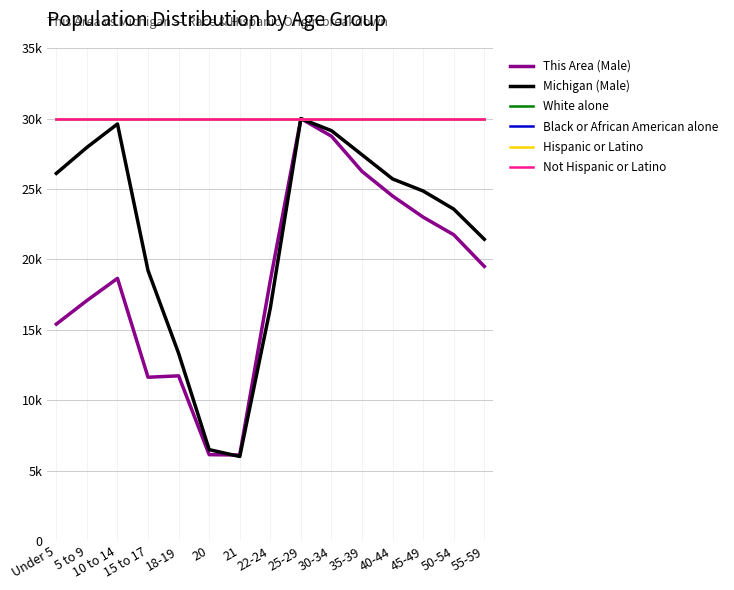

What position from the right is 35-39?

5